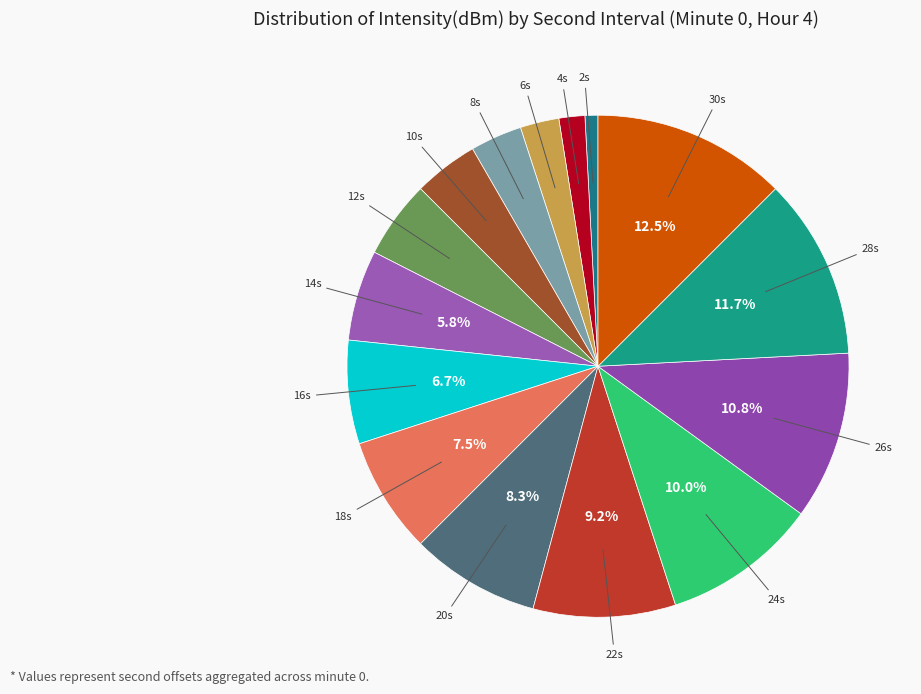

Count the number of slices in the pie.

15